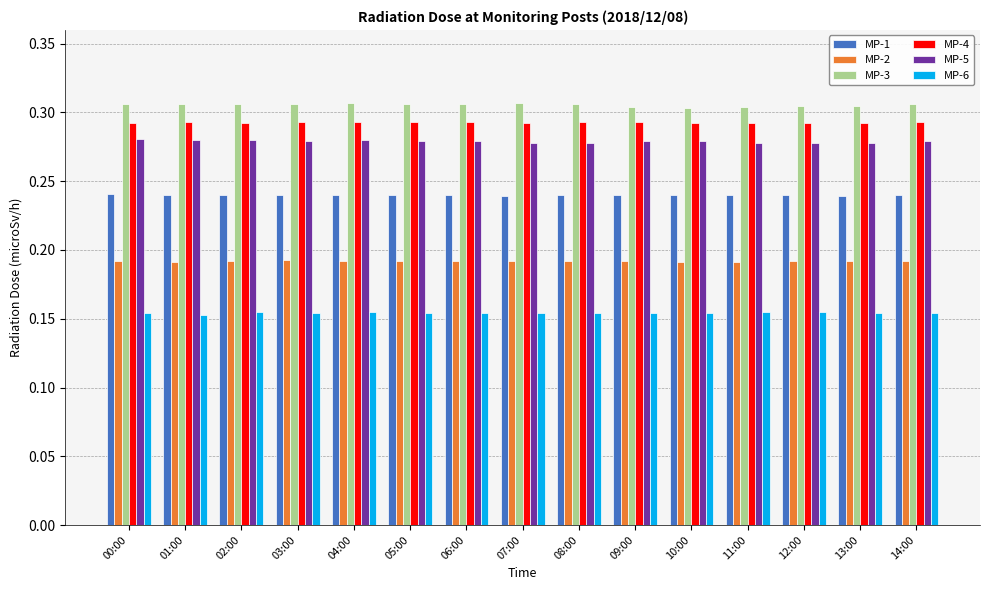

Count the MP-2 values in the range 0 to 1.

15